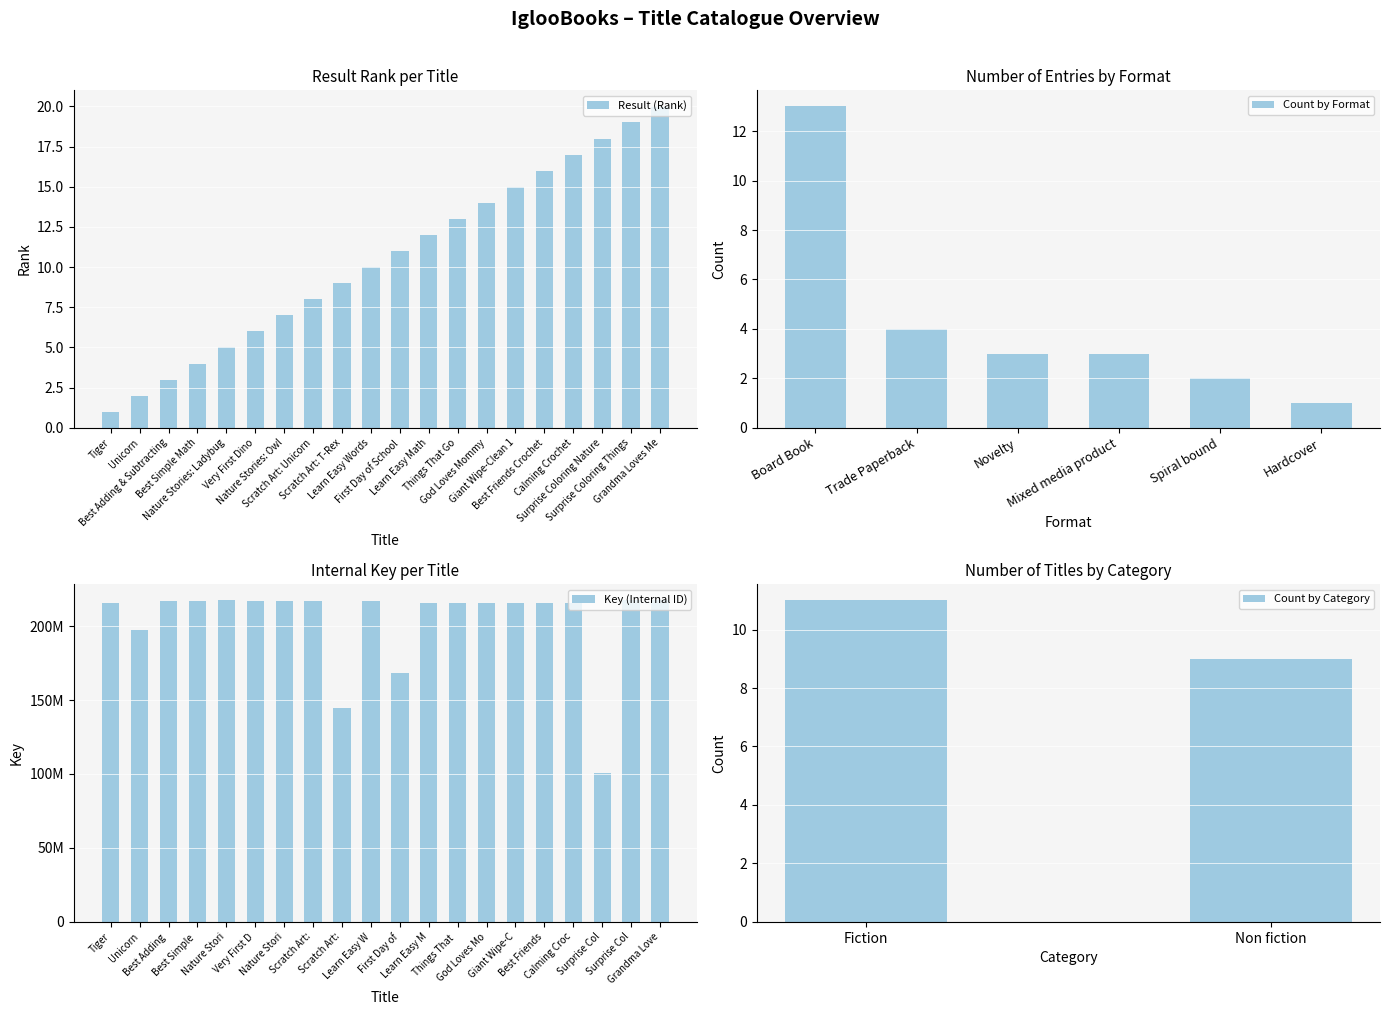

Between Best Adding & Subtracting and Nature Stories: Ladybug, which is larger?

Nature Stories: Ladybug